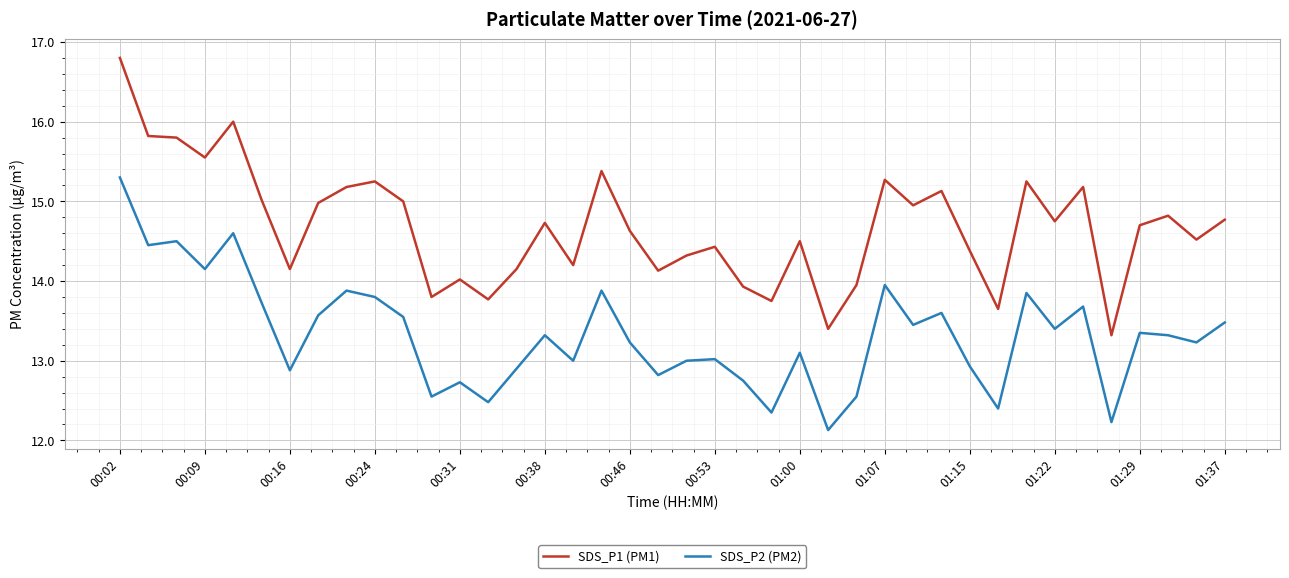

What is the minimum value for SDS_P1 (PM1)?

13.3